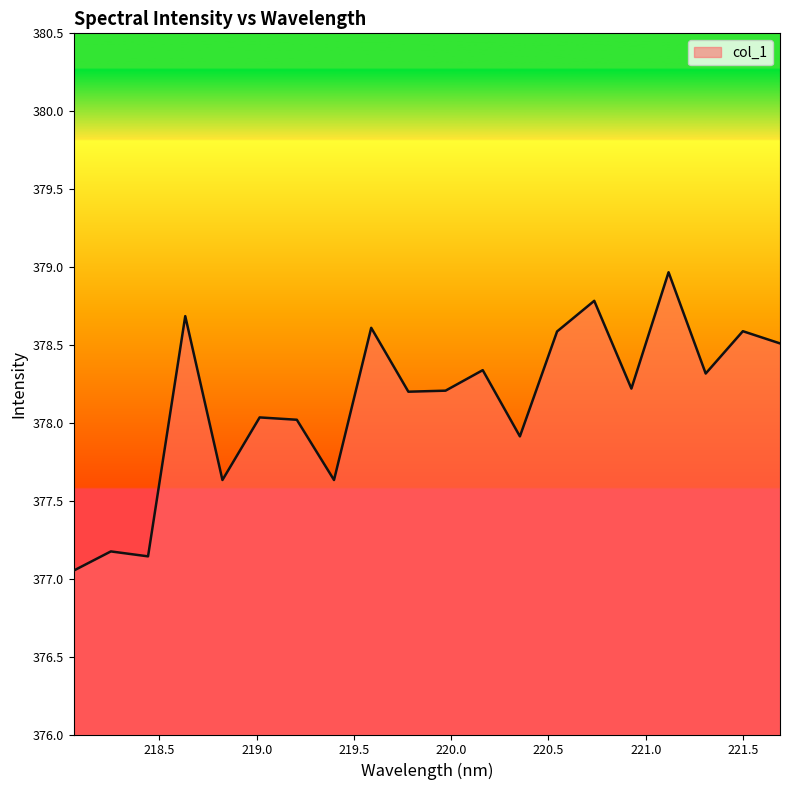

What is the maximum value shown in the chart?

379.0